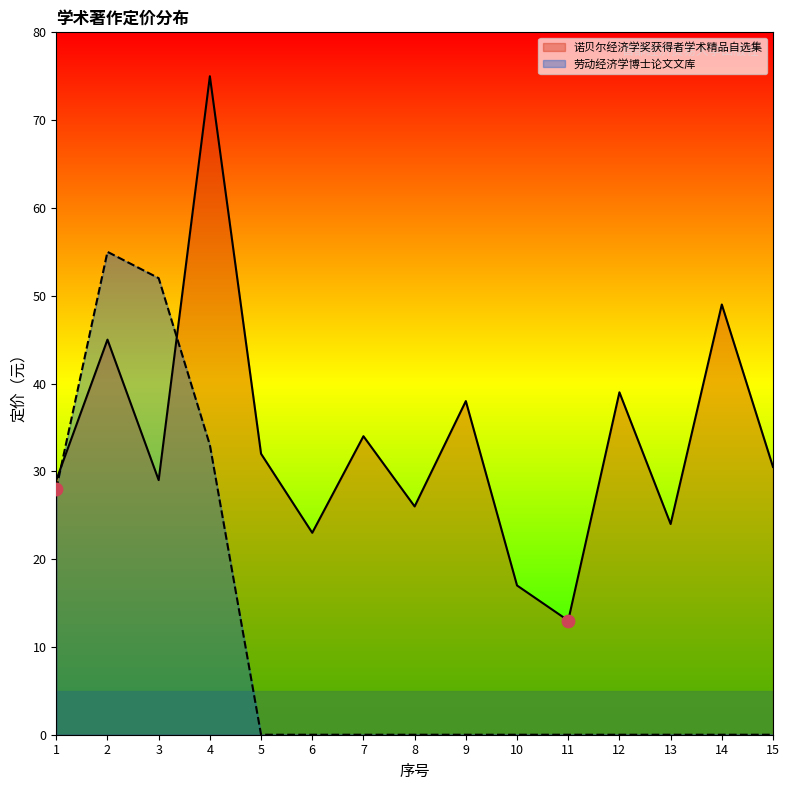

Which series has the widest spread of Y values?

诺贝尔经济学奖获得者学术精品自选集